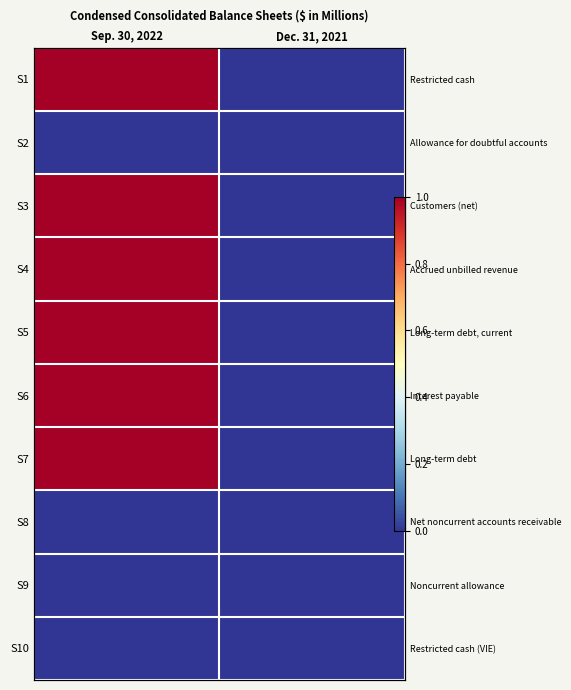

What is the maximum value for S7?

1